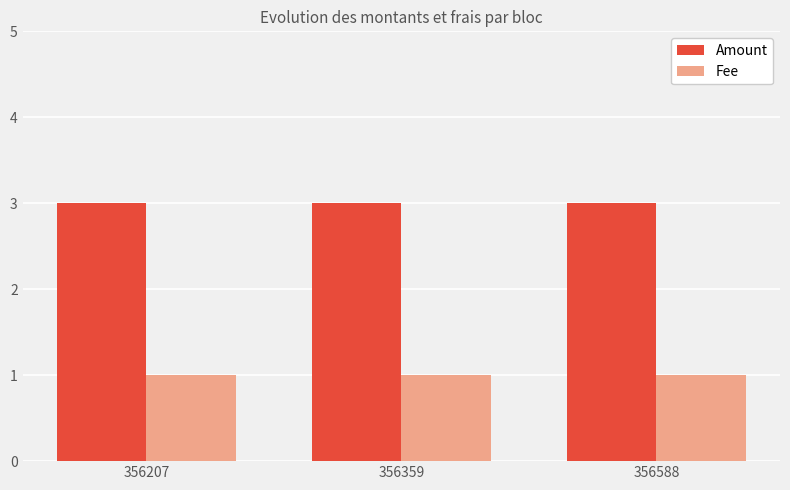

Rank the series by their average value, from highest to lowest.

Amount, Fee